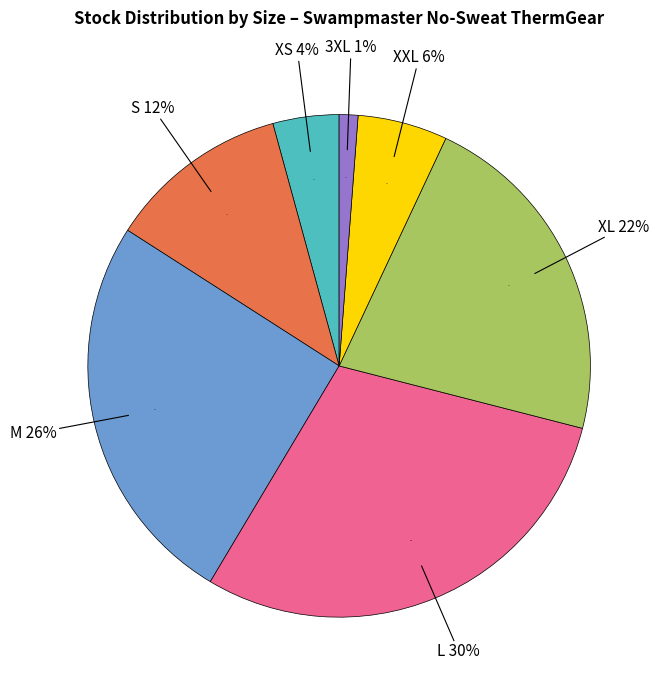

Rank the categories by value from lowest to highest.

3XL, XS, XXL, S, XL, M, L